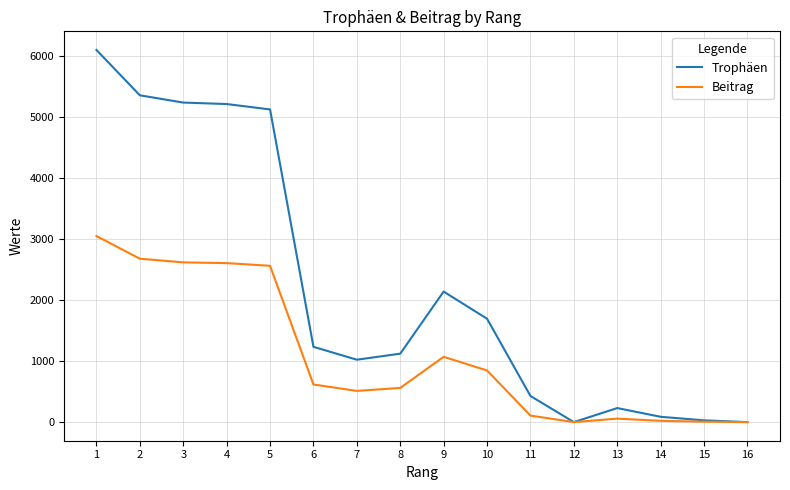

The value of Trophäen at 9 is 1150. True or false?

False